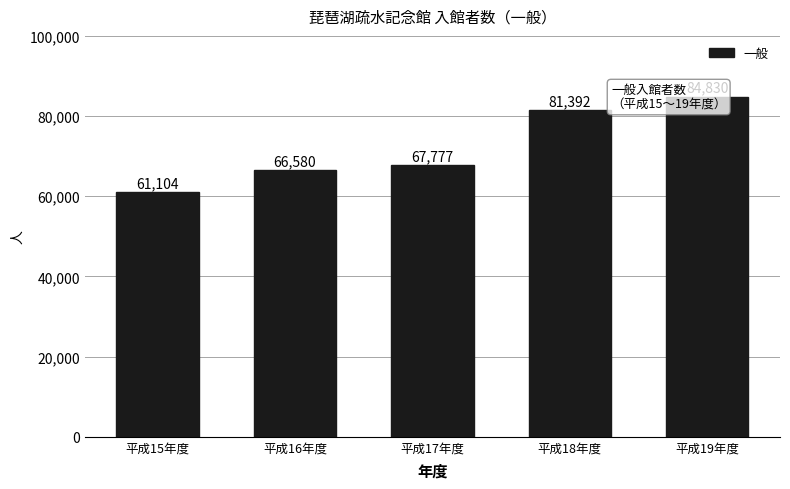

Rank the categories by value from highest to lowest.

平成19年度, 平成18年度, 平成17年度, 平成16年度, 平成15年度